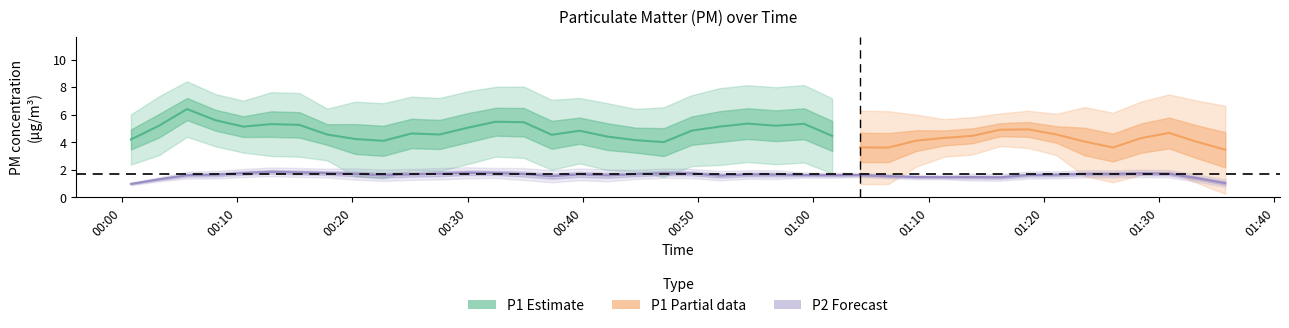

True or false: P2 and P1 intersect in this chart.

False